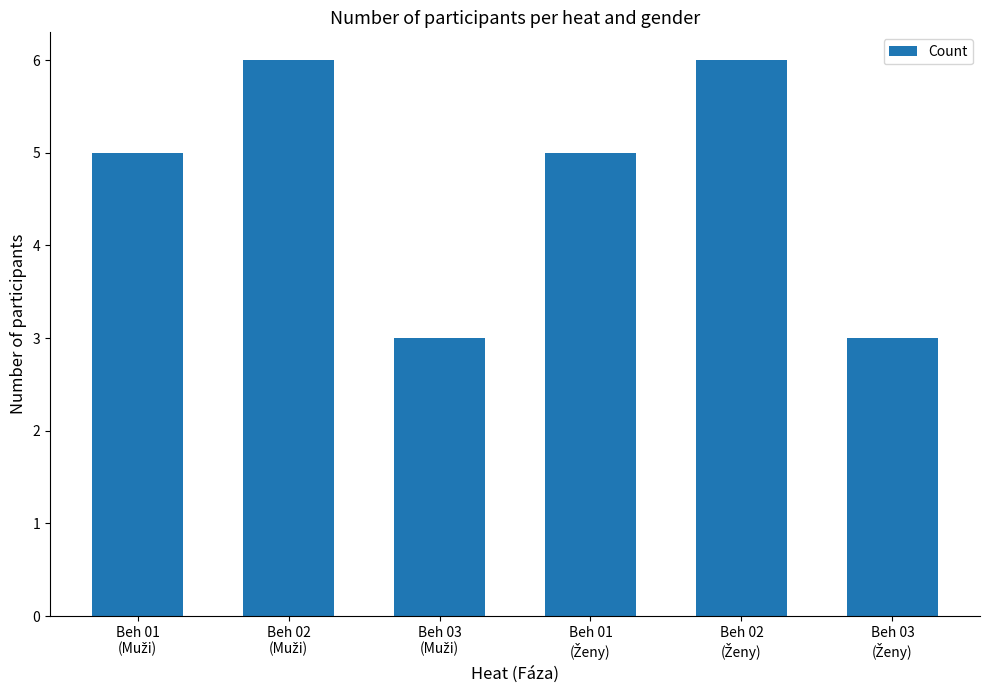

What is the minimum value shown in the chart?

3